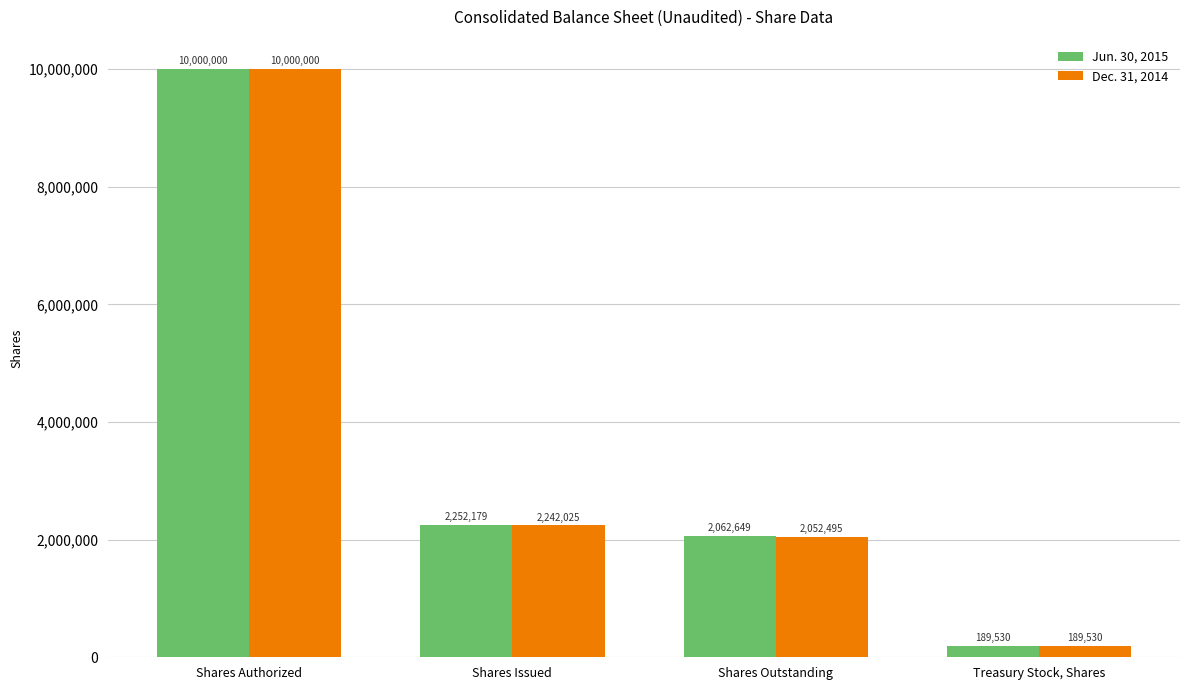

Rank the categories by Jun. 30, 2015 value from lowest to highest.

Treasury Stock, Shares, Shares Outstanding, Shares Issued, Shares Authorized